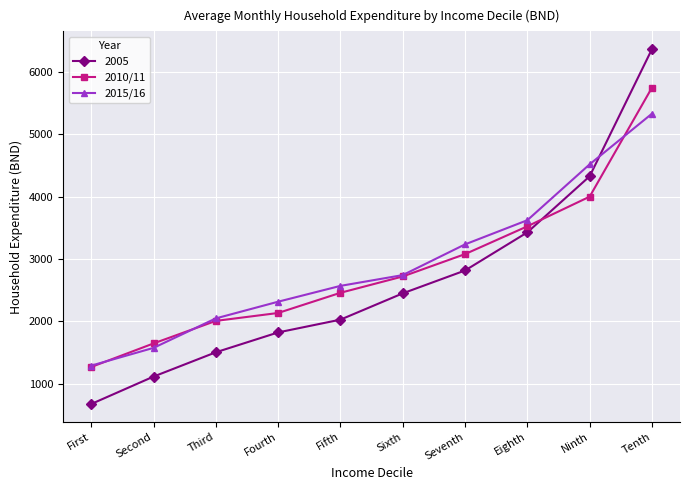

What is the label of the 7th point from the right?

Fourth